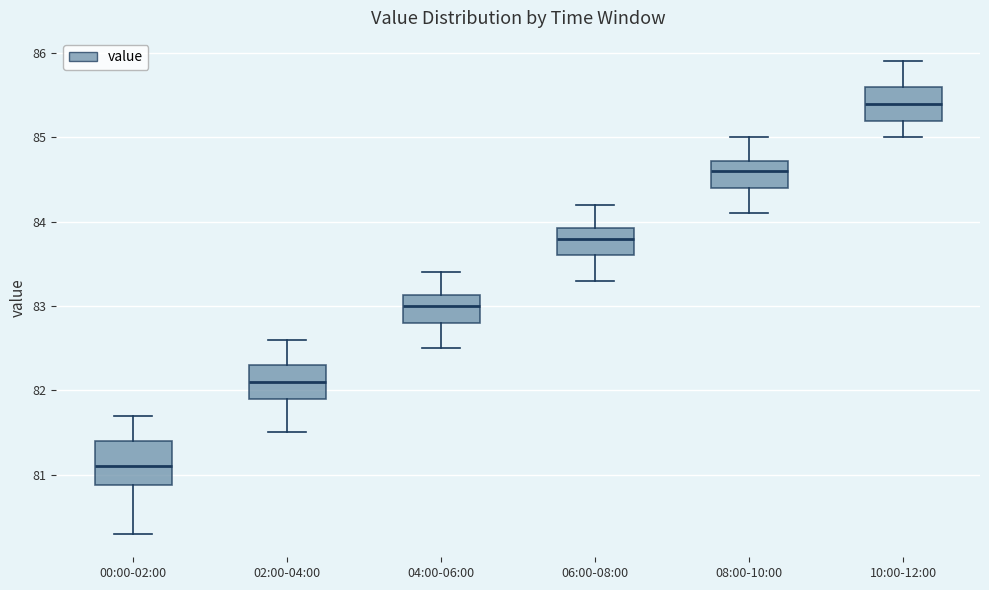

Comparing the boxes themselves (not the whiskers), which one is the tallest?

00:00-02:00